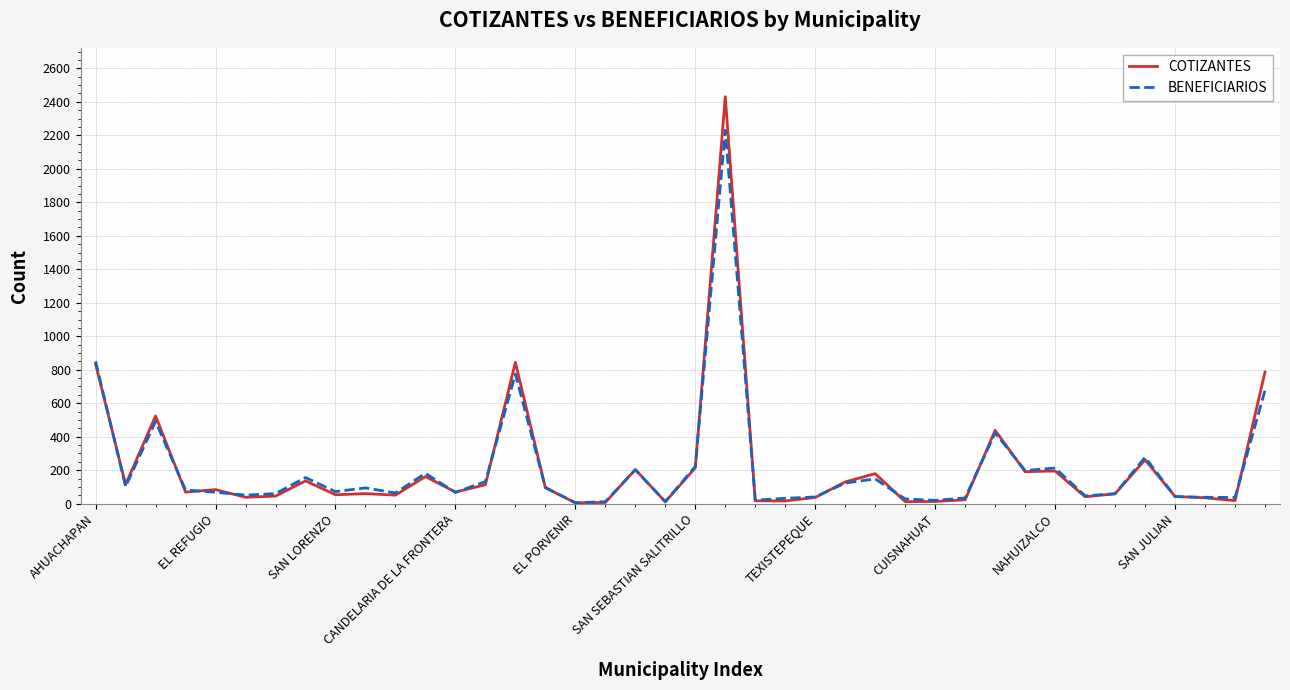

List the series in order of their peak value, highest first.

COTIZANTES, BENEFICIARIOS